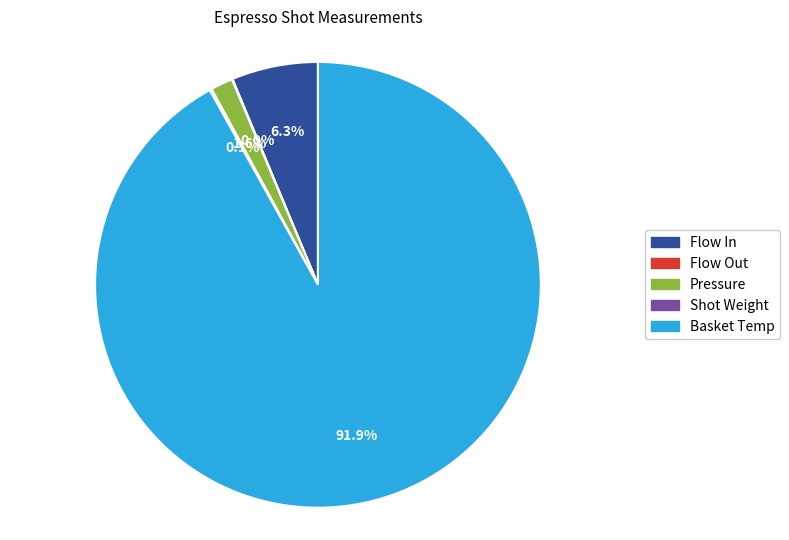

Is there any slice that represents more than half of the pie?

Yes